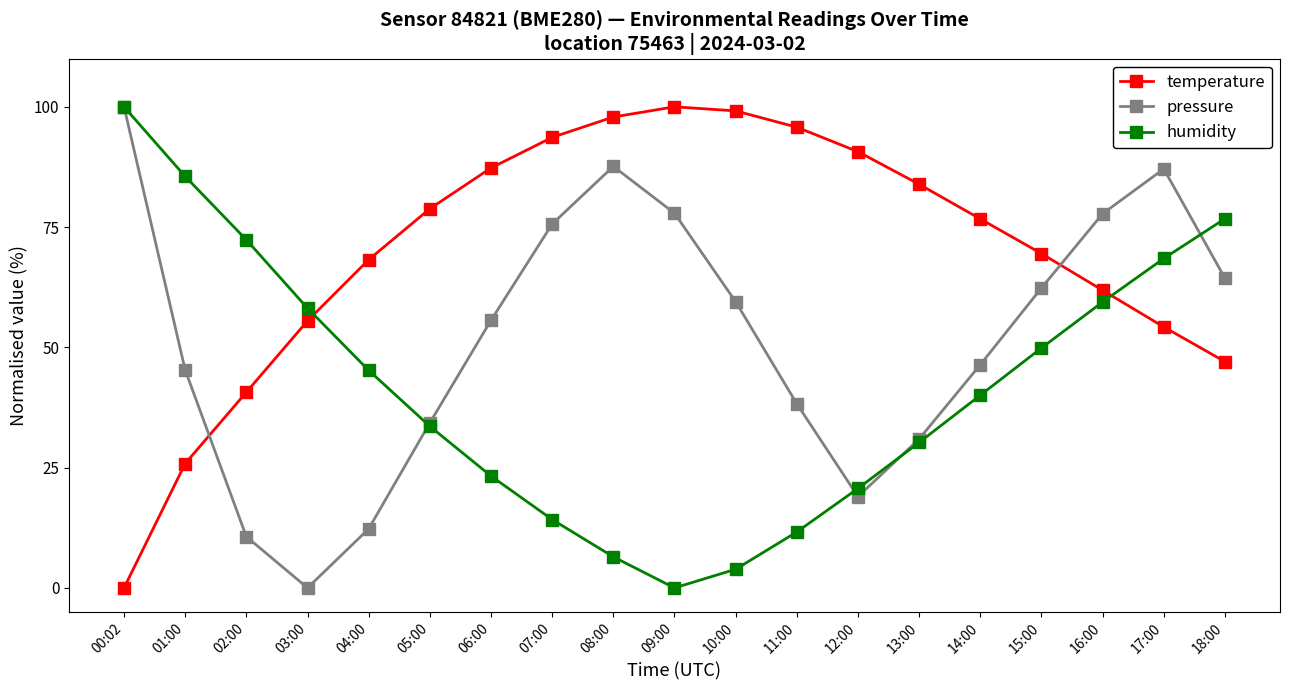

How many values in the temperature series are below 76?

9